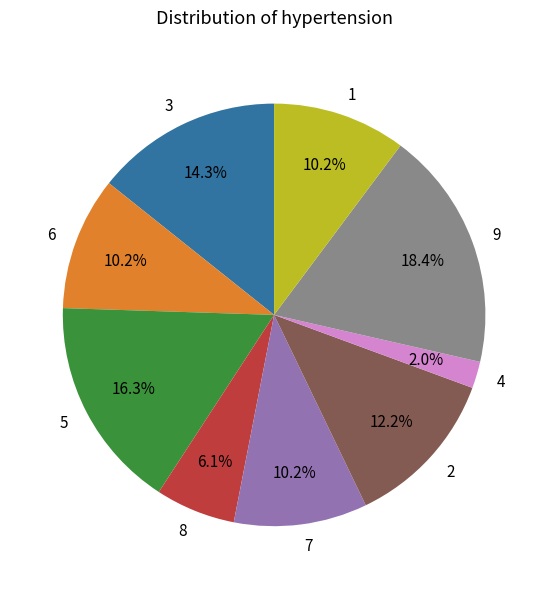

What is the smallest slice in the pie chart?

4